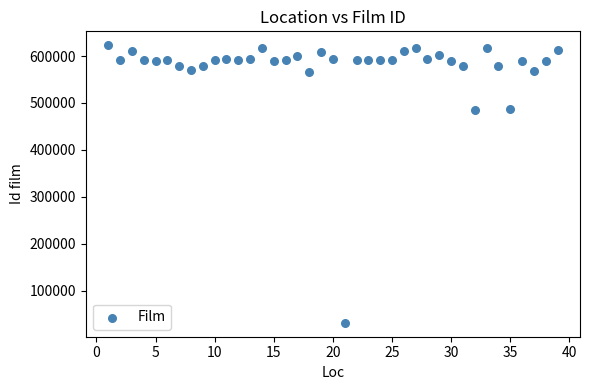

What is the range of Y values (max minus min)?

591624